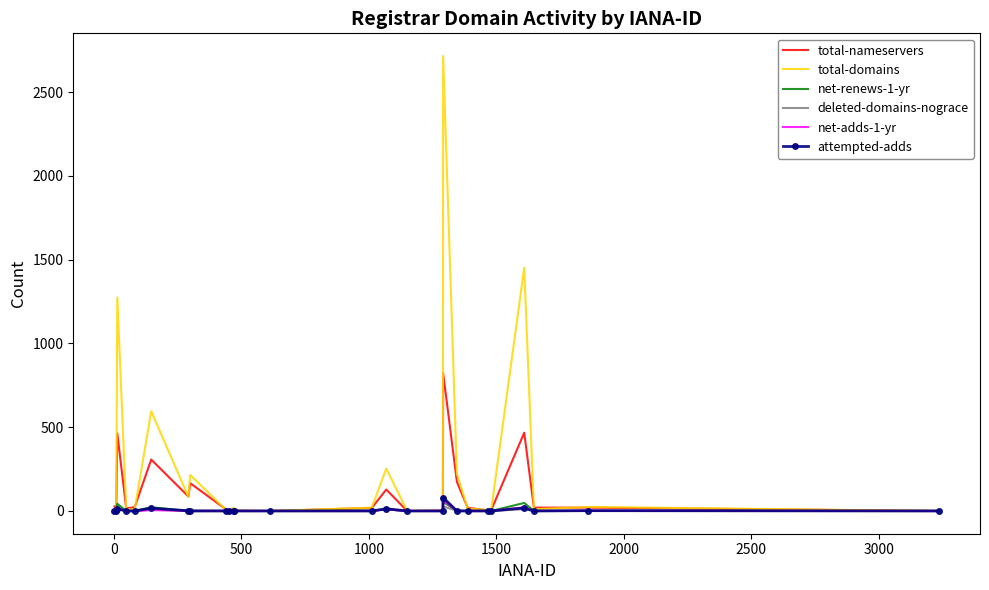

What is the greatest value displayed?

2715